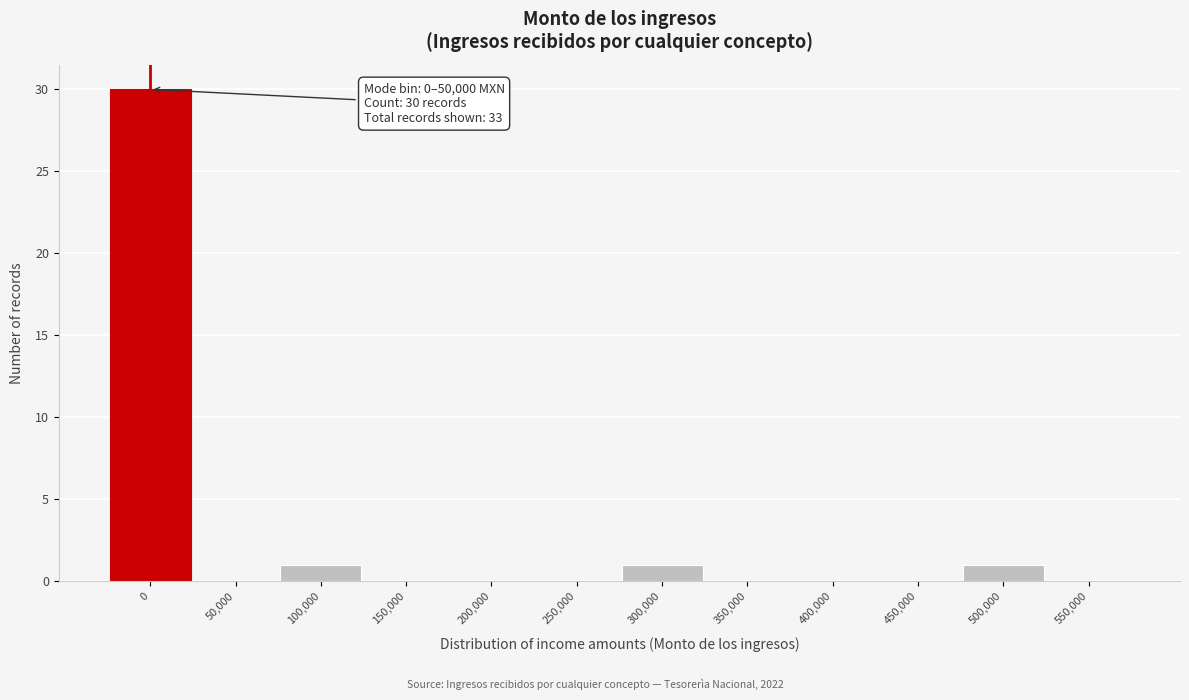

Reading left to right, list all the values displayed in this chart.

0=30	50,000=0	100,000=1	150,000=0	200,000=0	250,000=0	300,000=1	350,000=0	400,000=0	450,000=0	500,000=1	550,000=0